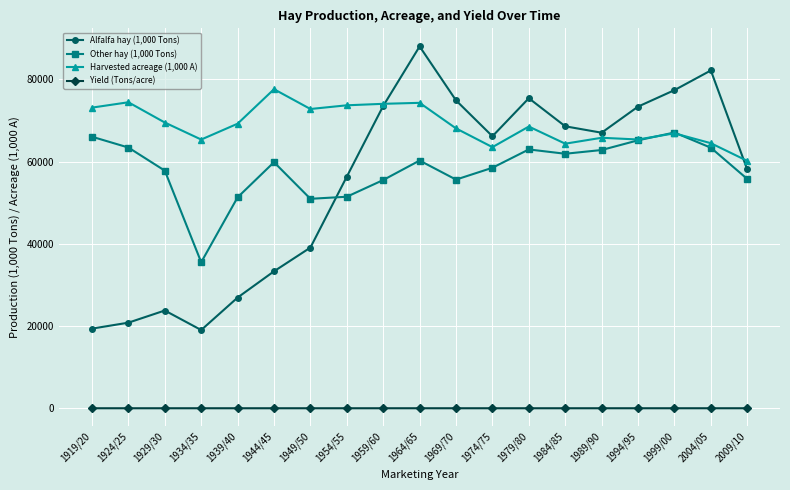

Which series has the largest range (max minus min)?

Alfalfa hay (1,000 Tons)